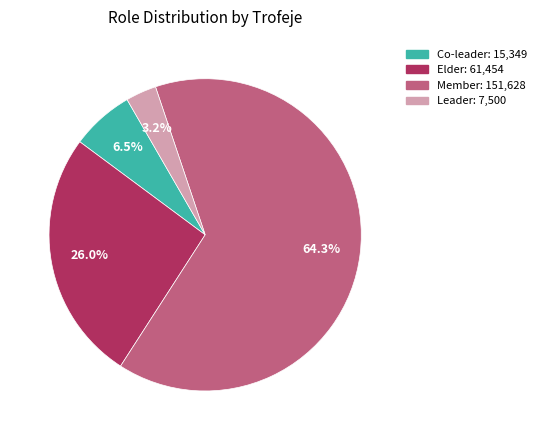

To the nearest percent, what is the average slice percentage?

25%